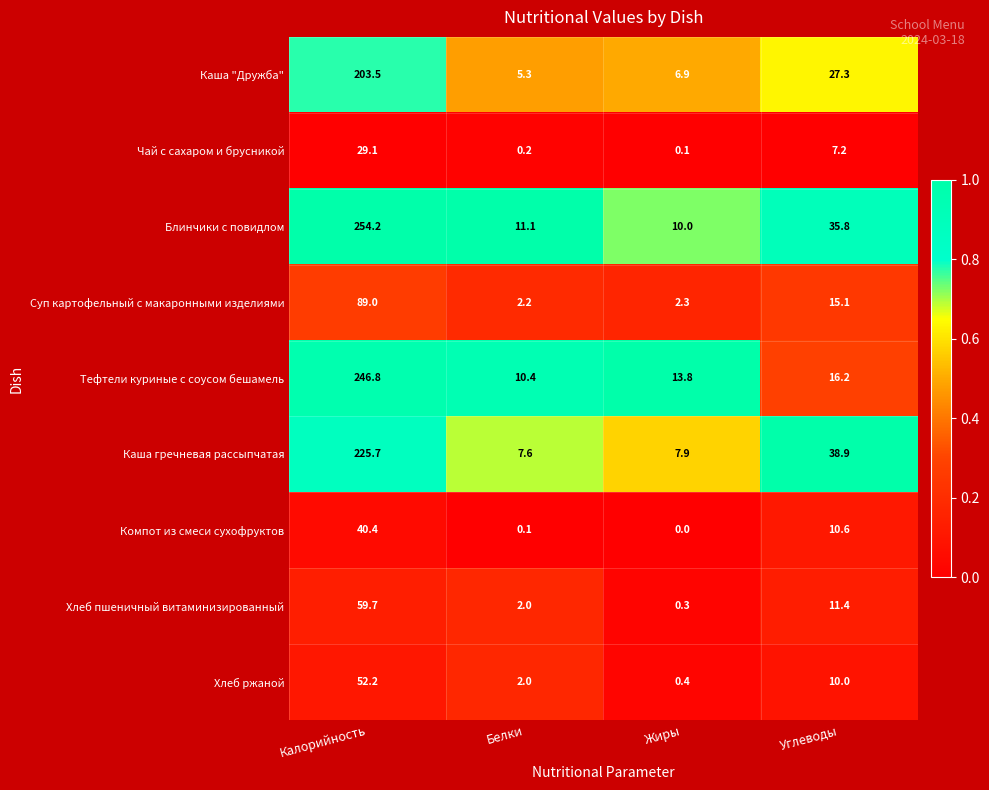

At which category is the sum across all series the highest?

Калорийность